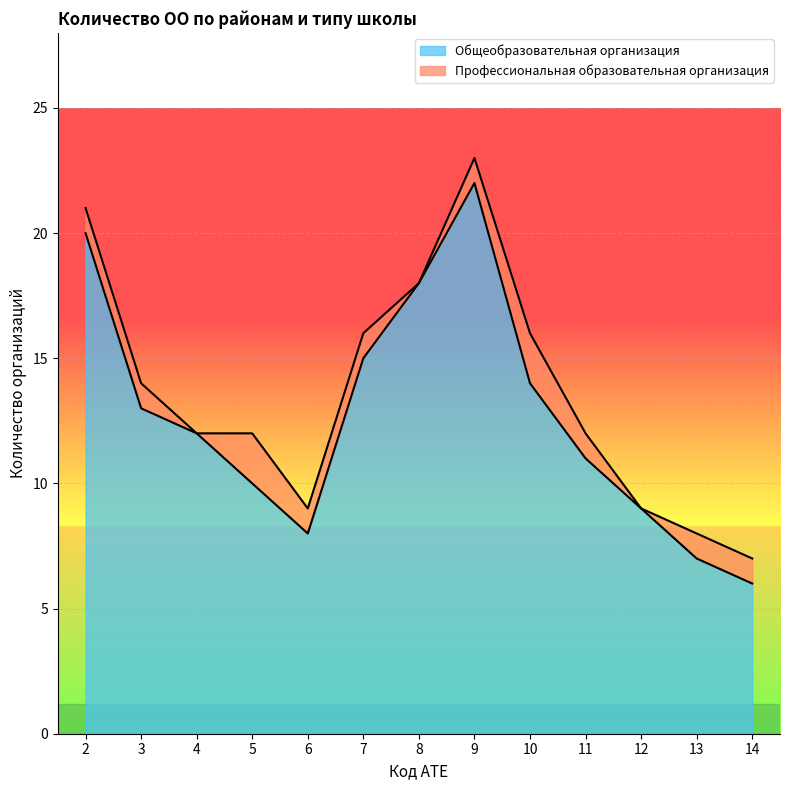

List the labels in order of value, smallest first.

14, 13, 6, 12, 5, 11, 4, 3, 10, 7, 8, 2, 9